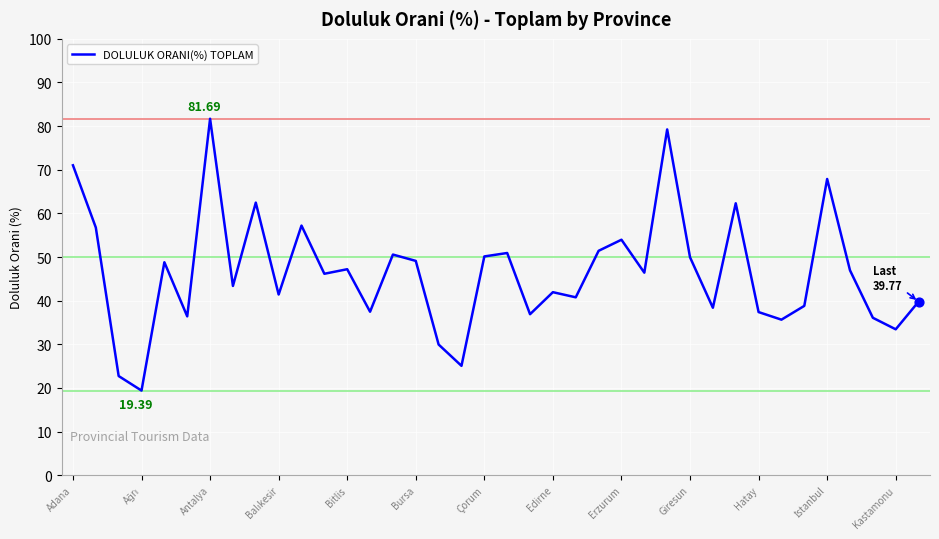

What is the difference between the maximum and minimum values?

62.3